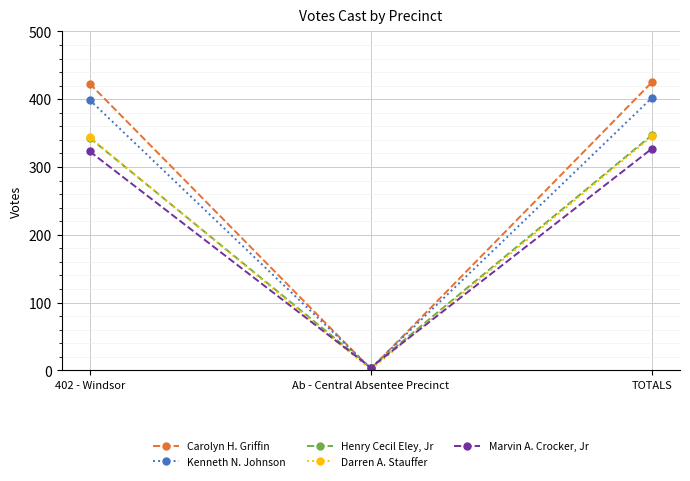

List the series in order of their peak value, highest first.

Carolyn H. Griffin, Kenneth N. Johnson, Henry Cecil Eley, Jr, Darren A. Stauffer, Marvin A. Crocker, Jr